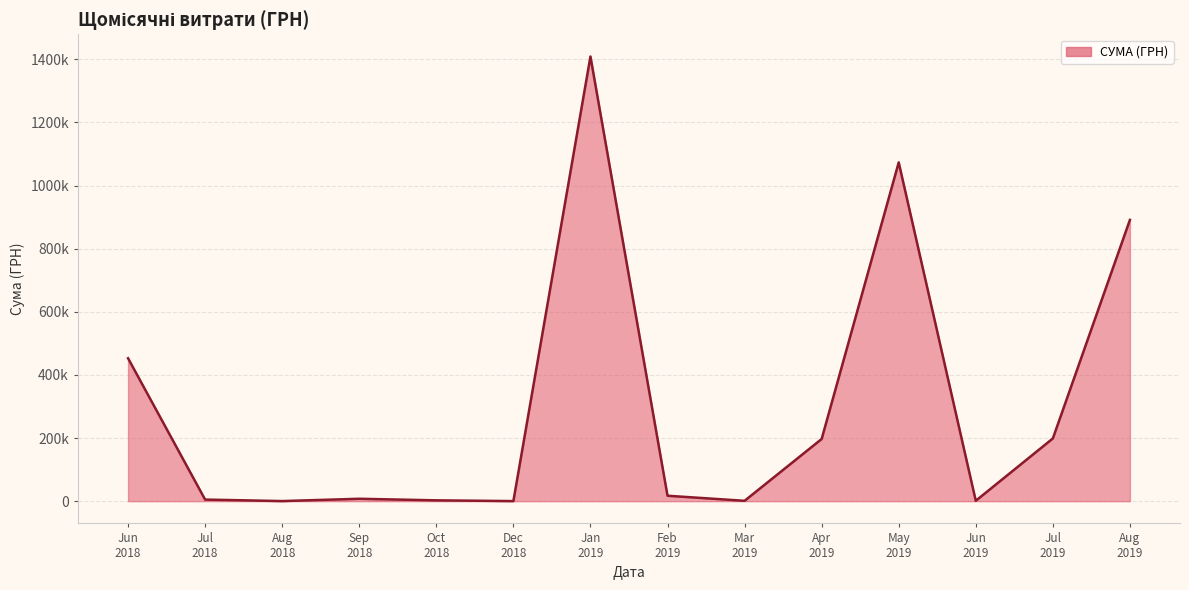

Does the chart display data point markers on the line(s)?

No